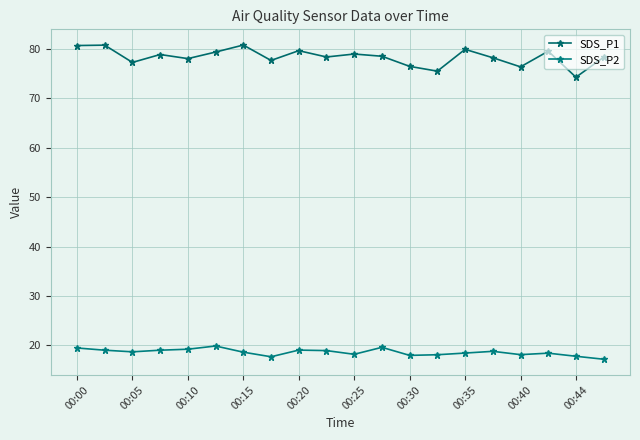

How many data points does each series have?

20